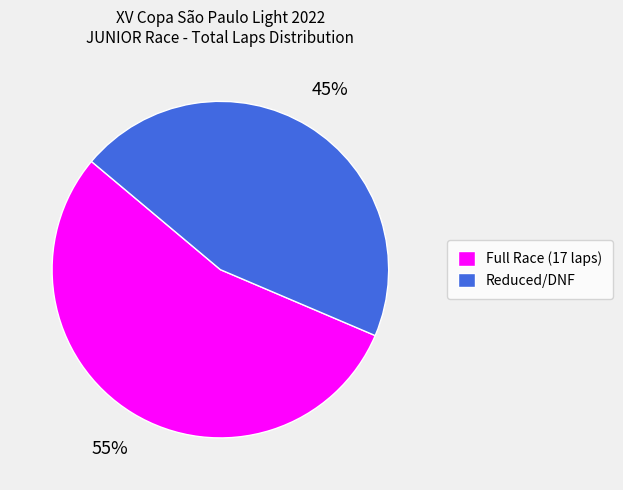

Rank the categories by value from highest to lowest.

Full Race (17 laps), Reduced/DNF